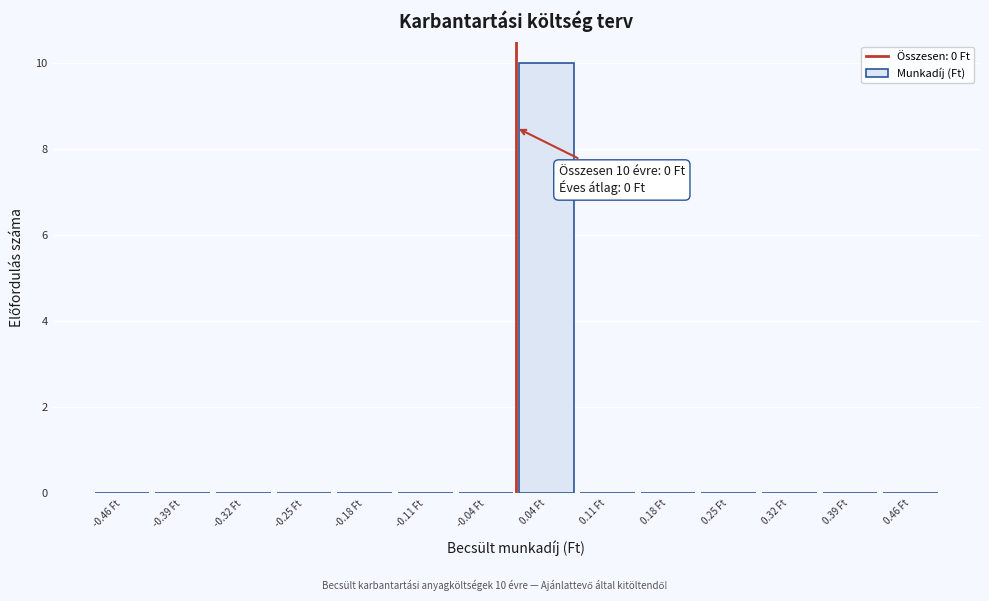

Which range on the x-axis has the tallest bar?

0.00 to 0.07